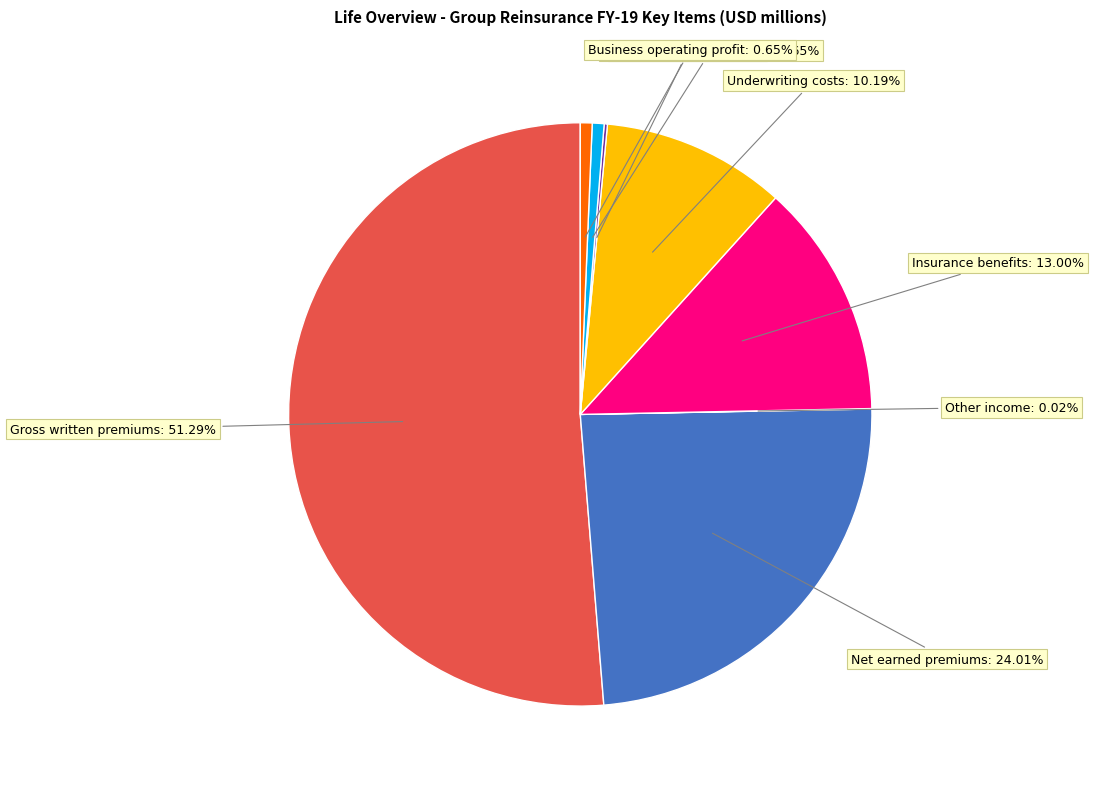

Is the sum of BOP before non-controlling and Business operating profit greater than half?

No